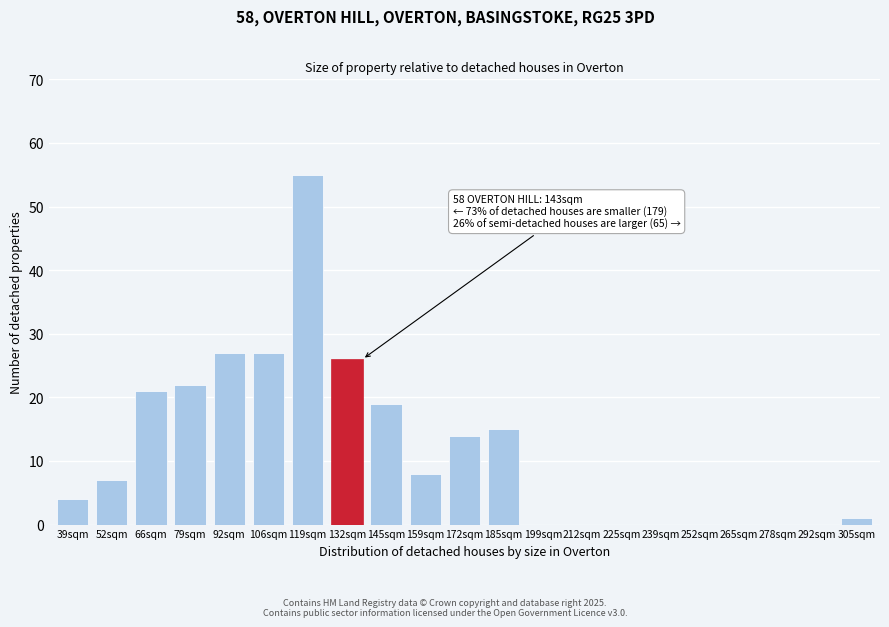

Reading left to right, extract all data points from this chart.

39sqm=4	52sqm=7	66sqm=21	79sqm=22	92sqm=27	106sqm=27	119sqm=55	132sqm=26	145sqm=19	159sqm=8	172sqm=14	185sqm=15	199sqm=0	212sqm=0	225sqm=0	239sqm=0	252sqm=0	265sqm=0	278sqm=0	292sqm=0	305sqm=1